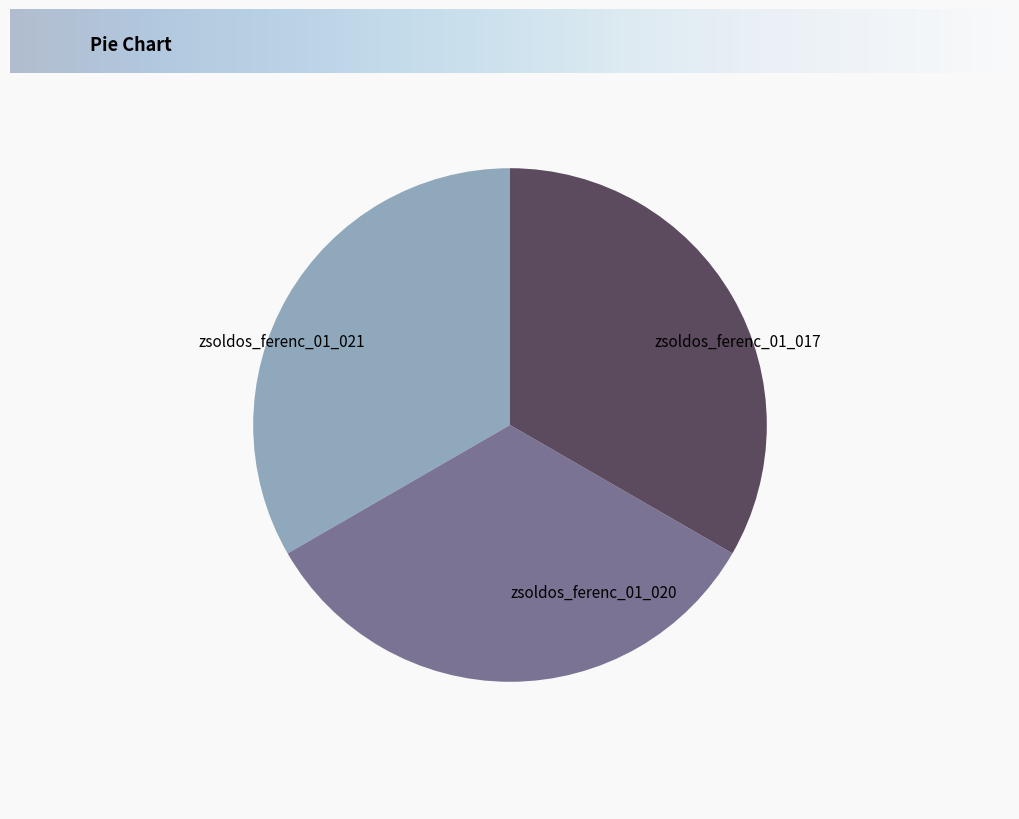

What is the ratio of the value at zsoldos_ferenc_01_020 to the value at zsoldos_ferenc_01_021?

1.0